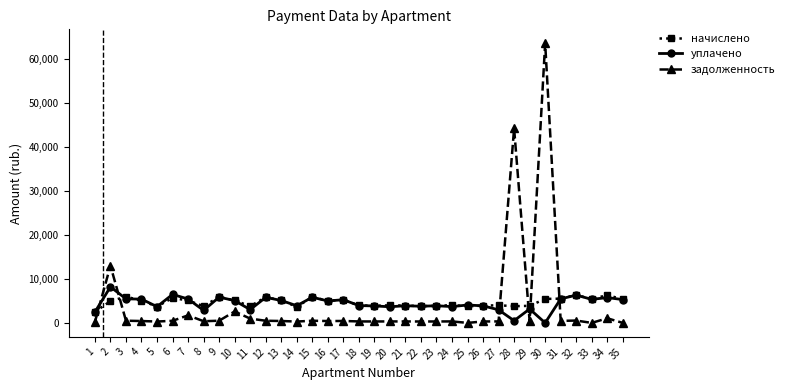

True or false: уплачено has more than 1 interior local peaks.

True